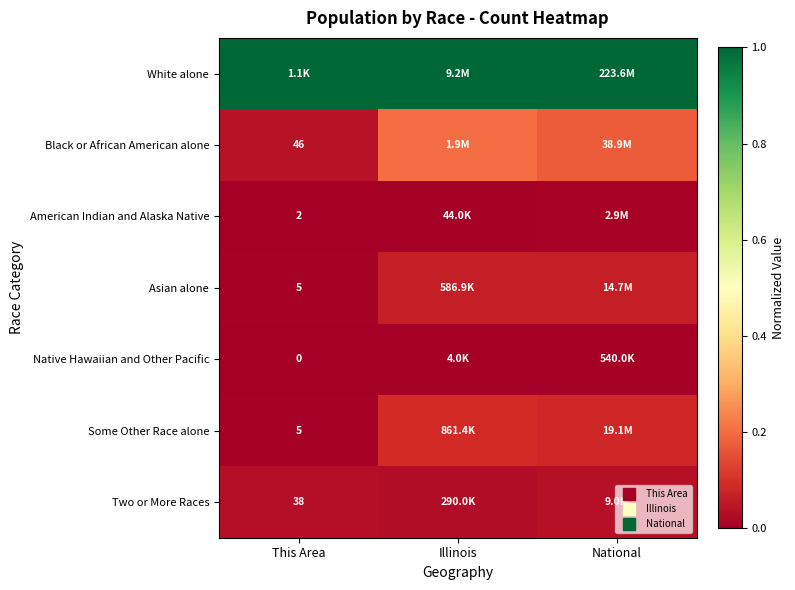

Rank the series at This Area from highest to lowest value.

White alone, Black or African American alone, Two or More Races, Asian alone, Some Other Race alone, American Indian and Alaska Native, Native Hawaiian and Other Pacific